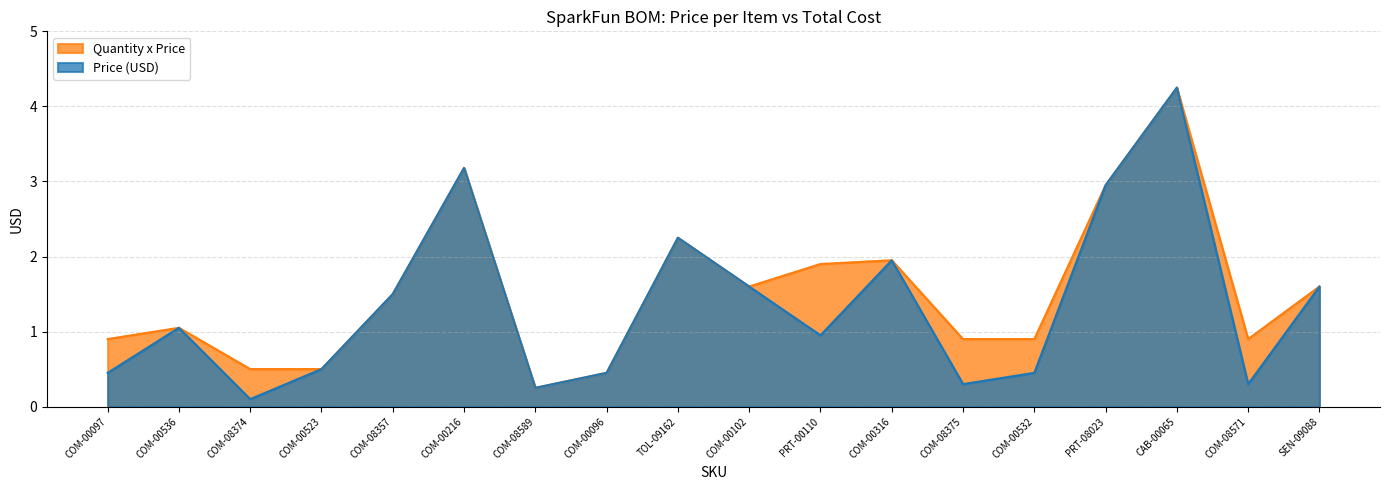

Does the chart display data point markers on the line(s)?

No